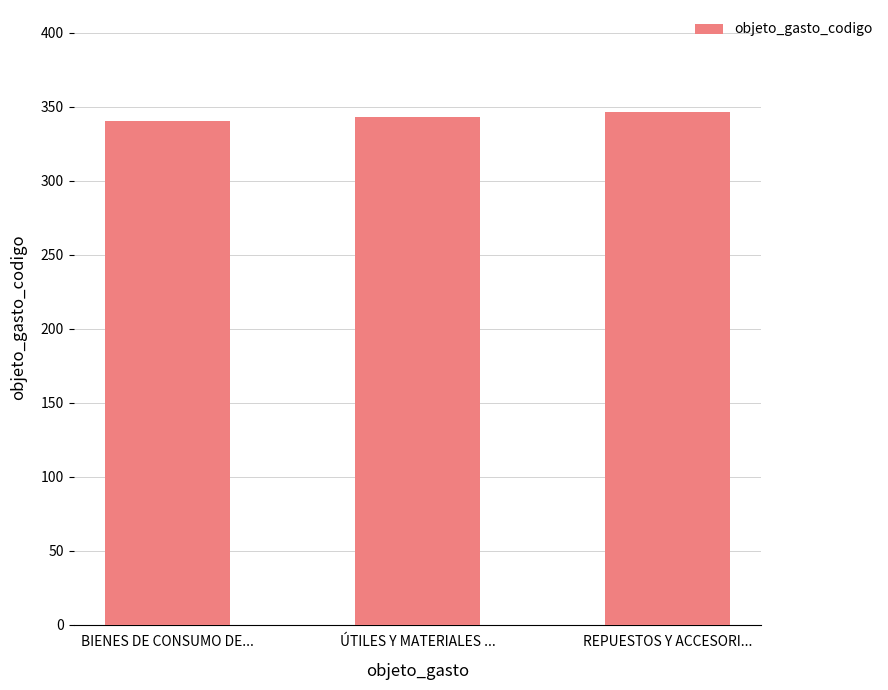

Approximately how many times larger is the value at BIENES DE CONSUMO DE... compared to REPUESTOS Y ACCESORI...?

1.0